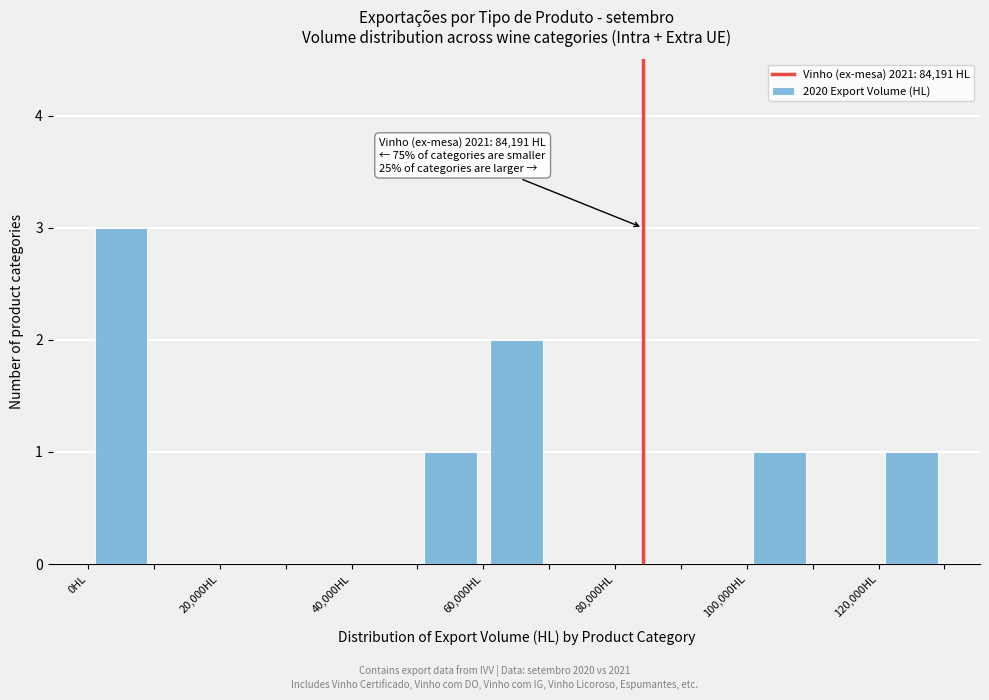

Which range on the x-axis has the tallest bar?

0 to 10000